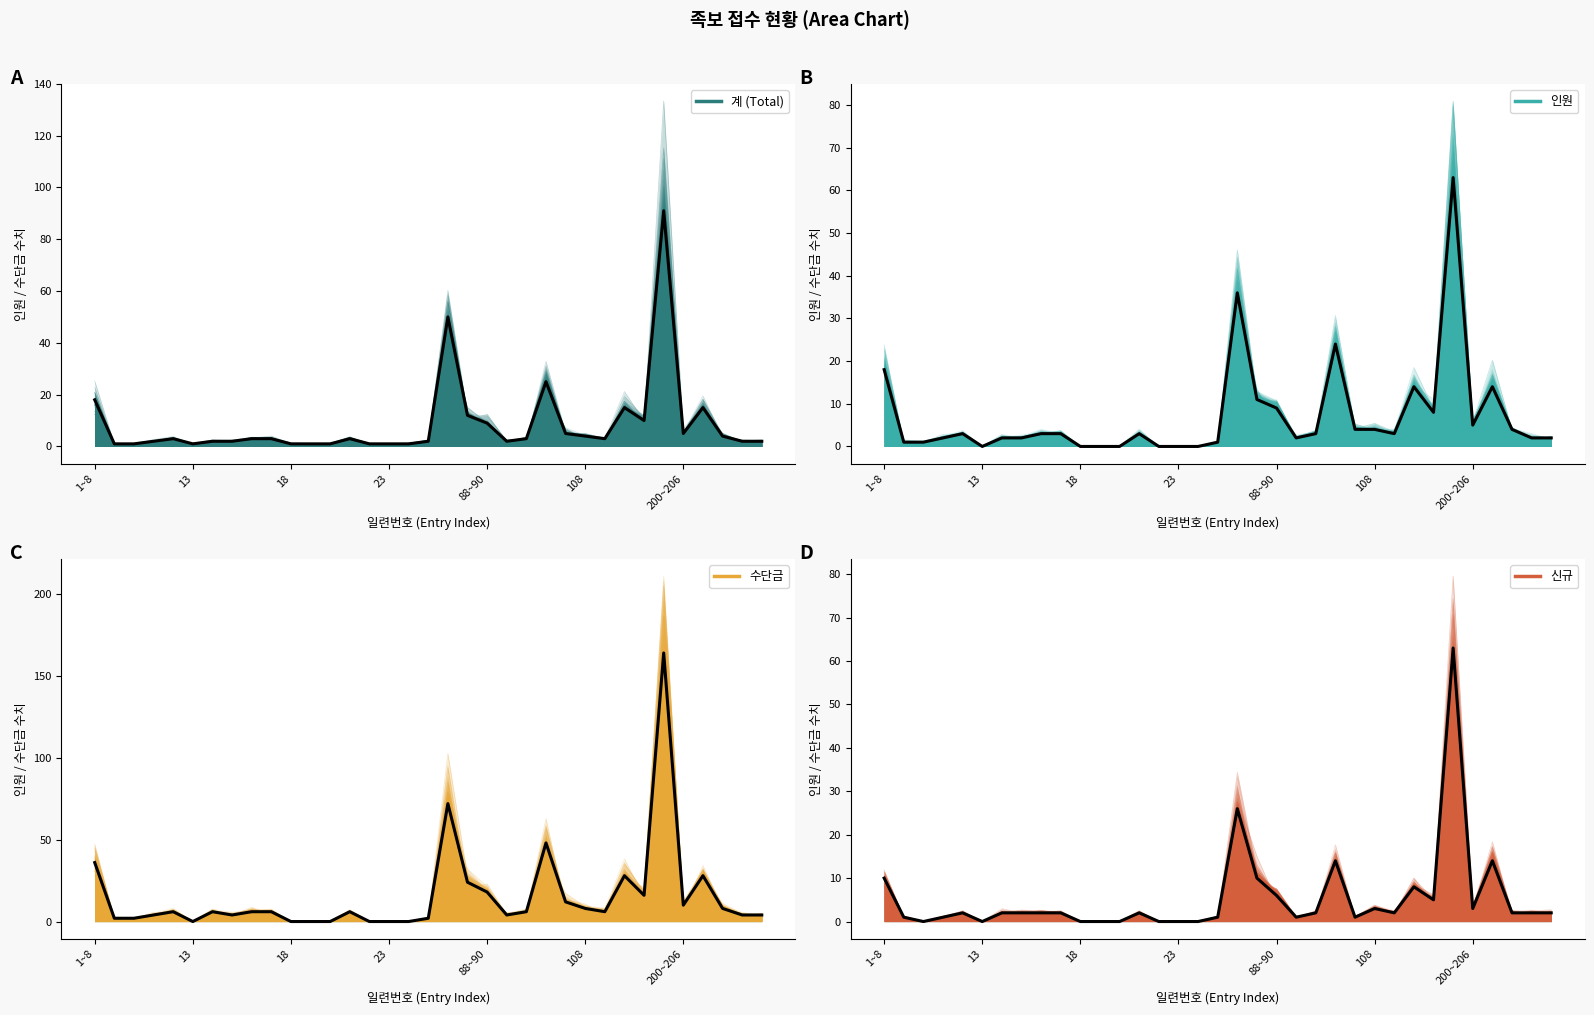

At which label does 신규 first exceed 2?

1~8